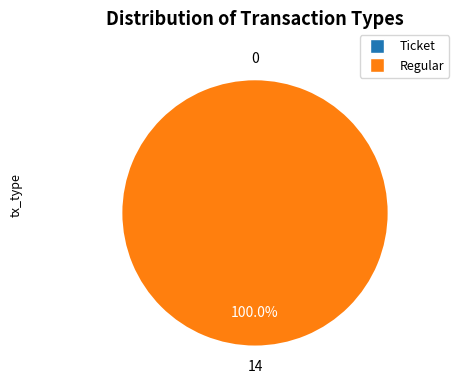

Rank the categories by value from highest to lowest.

Regular, Ticket